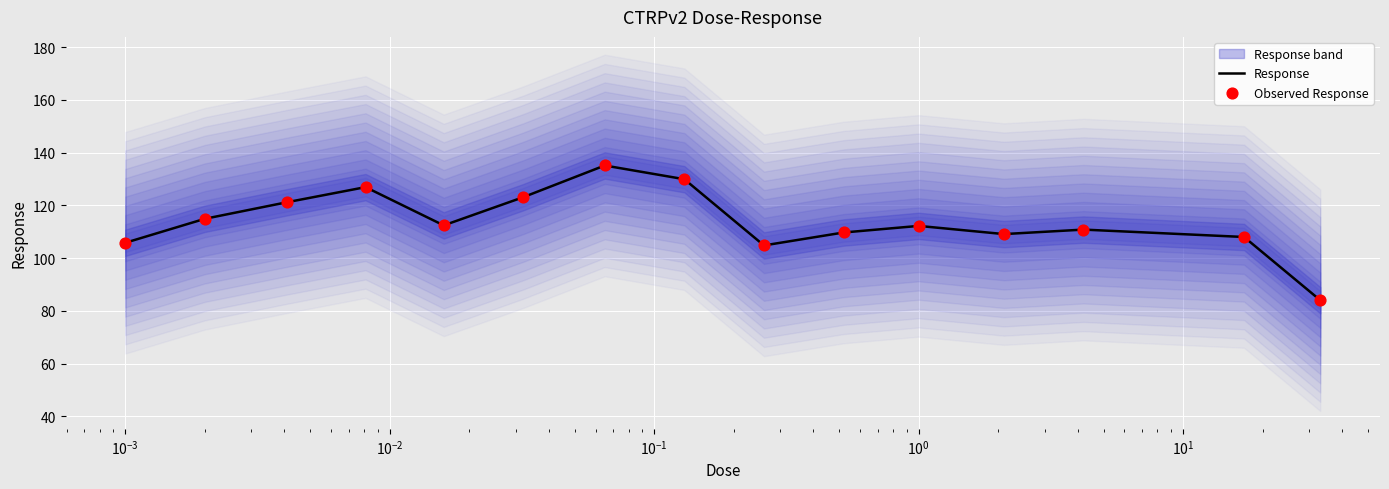

Which series contains the highest Y value?

Response